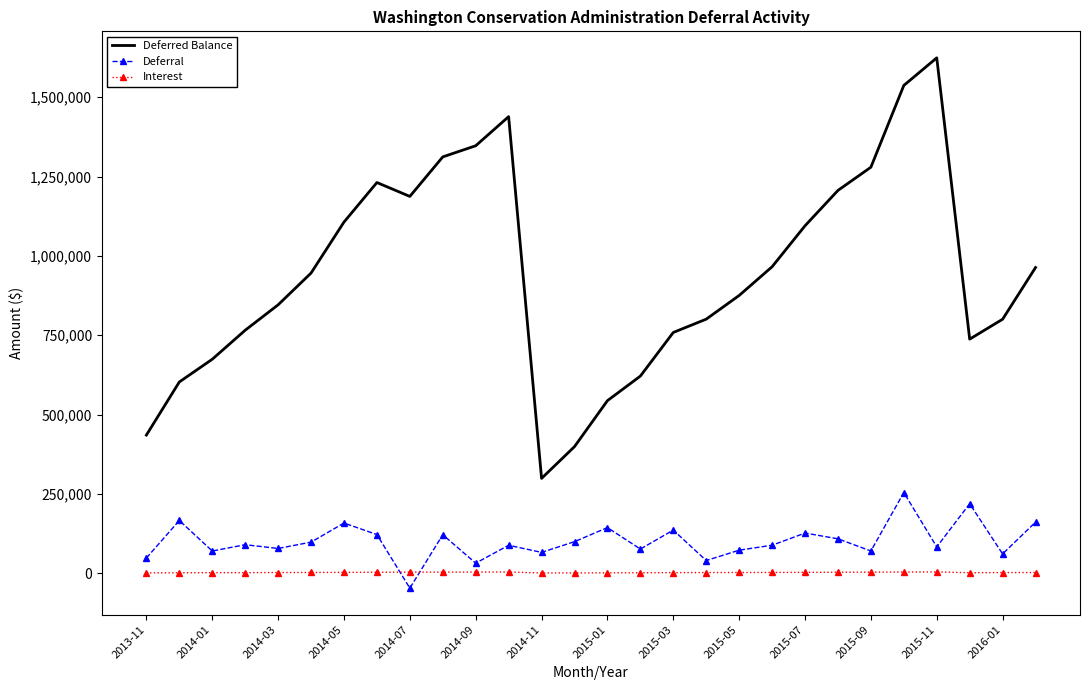

Which series has the widest spread of values?

Deferred Balance